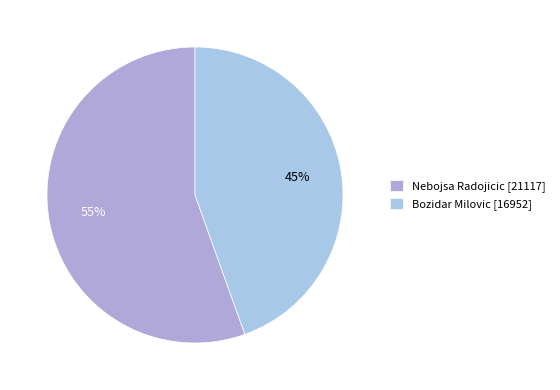

What percentage is the Nebojsa Radojicic slice, to the nearest percent?

55%